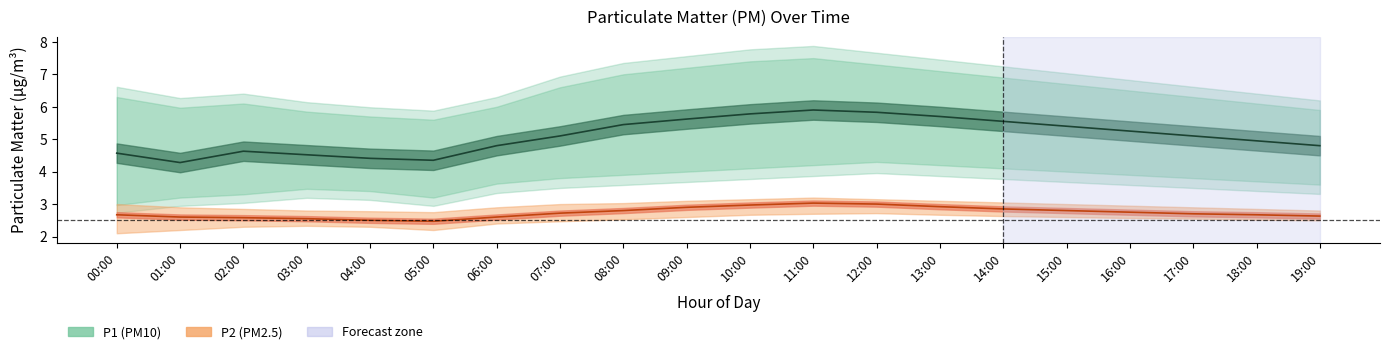

What is the difference between the highest and lowest values at 13:00?

4.4